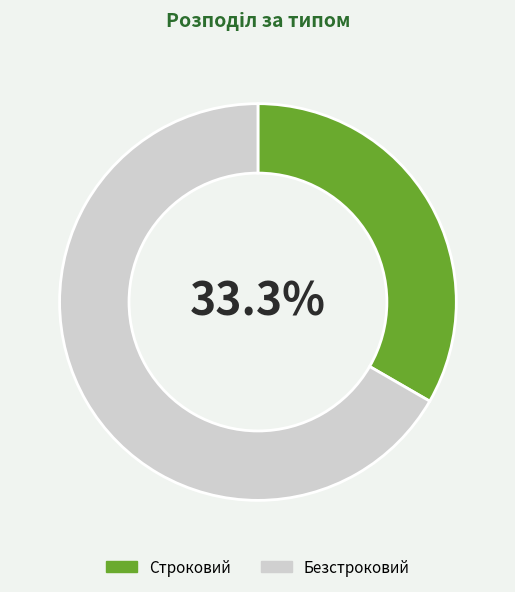

To the nearest percent, what is the average slice percentage?

50%